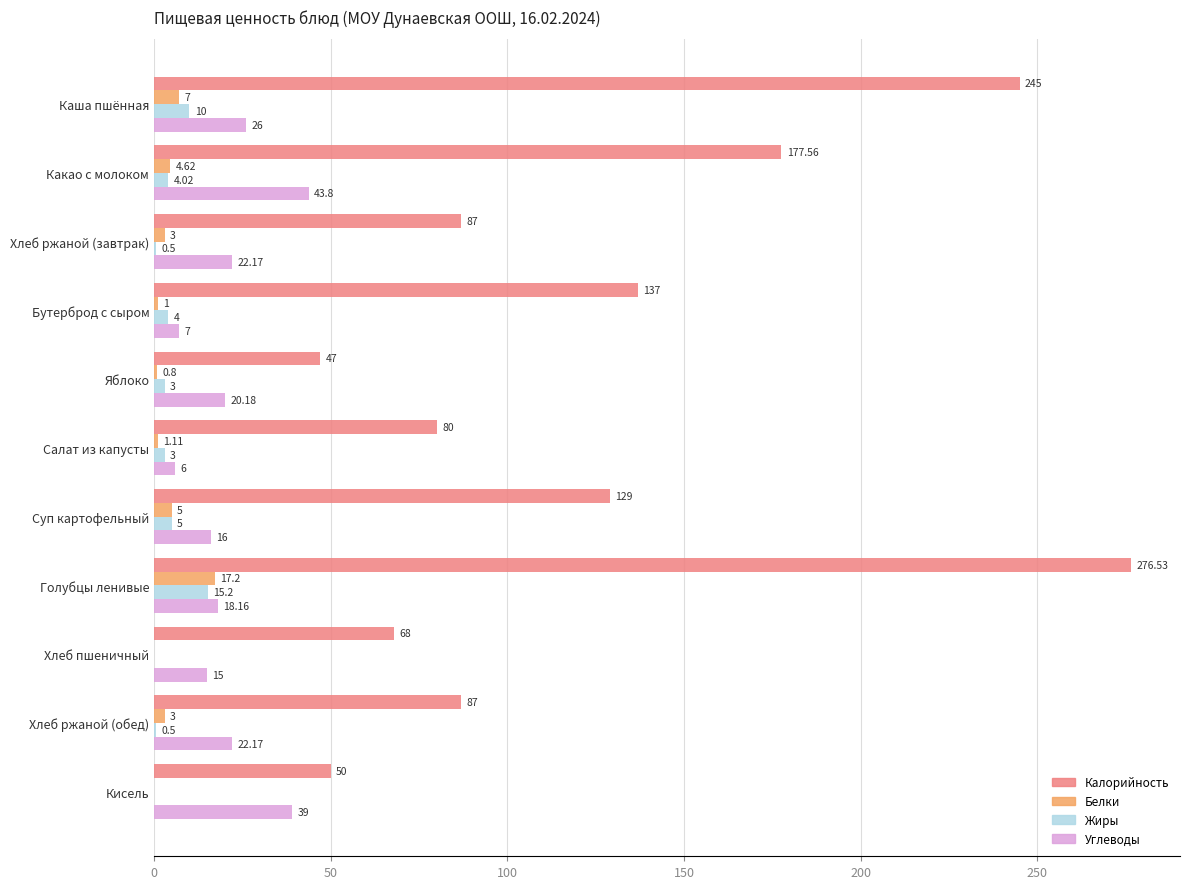

Where is Калорийность nearest to the value 161?

Какао с молоком